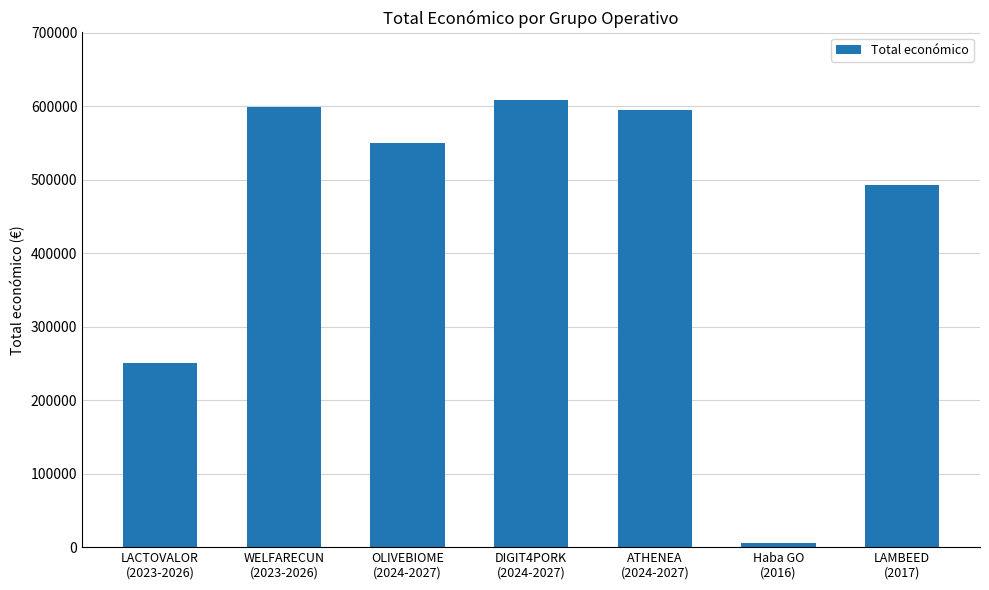

What is the minimum value shown in the chart?

6000